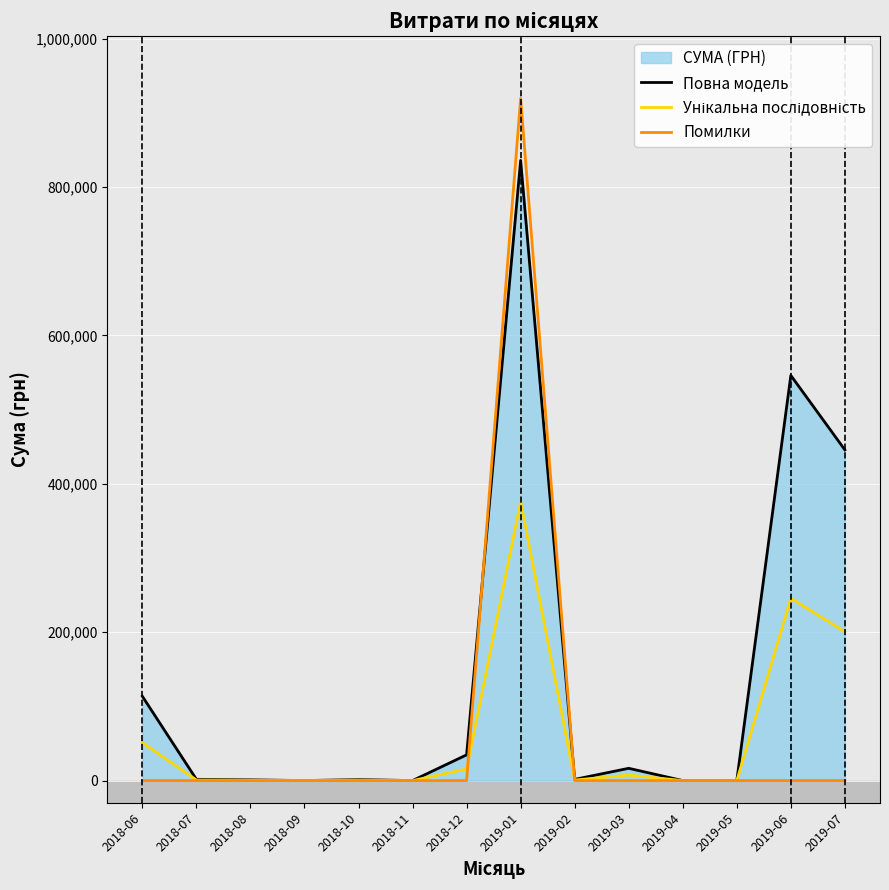

True or false: Унікальна послідовність and Повна модель intersect in this chart.

False